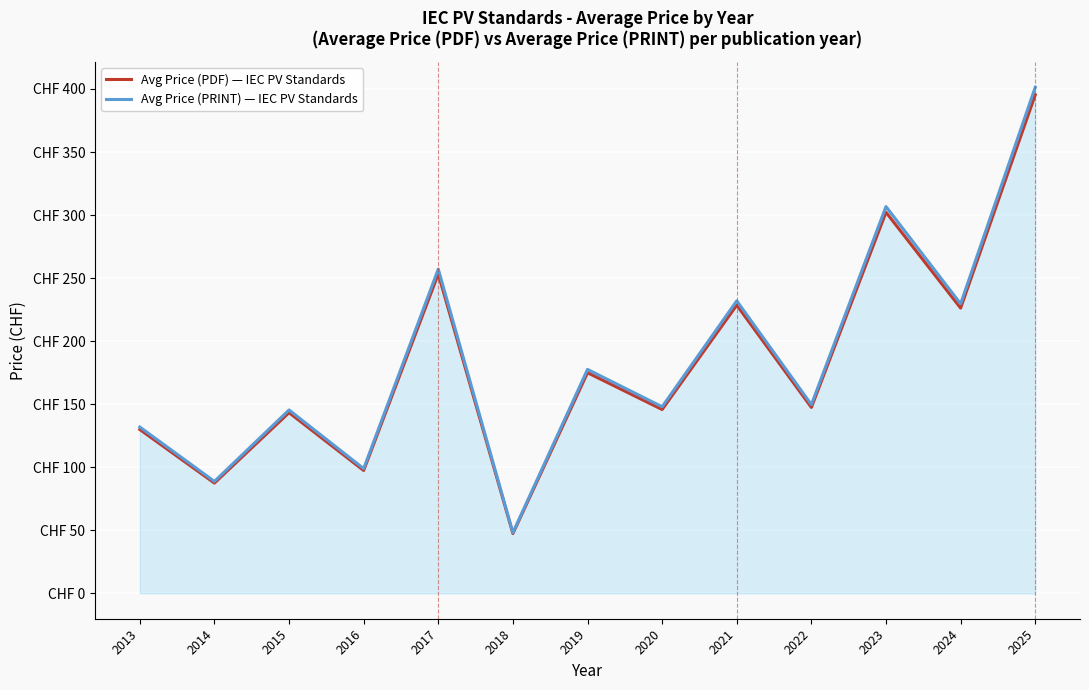

Does the chart display data point markers on the line(s)?

No